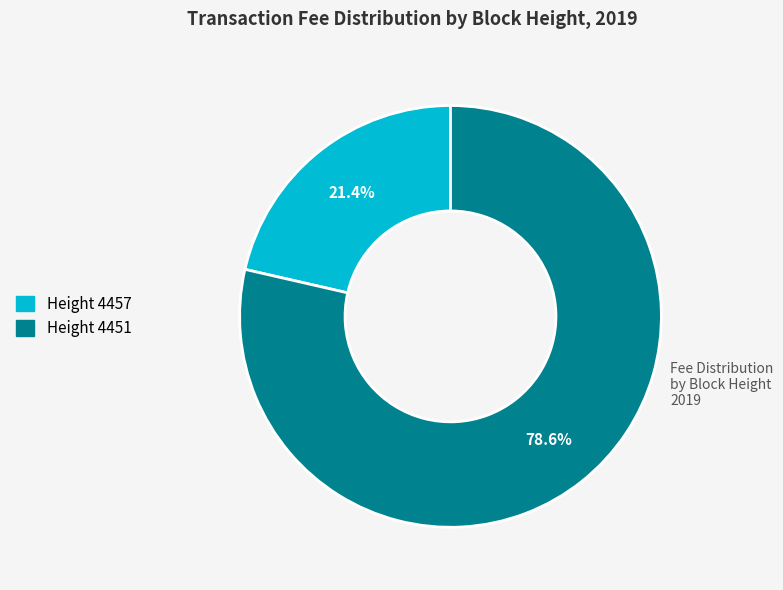

Does any single category account for the majority?

Yes